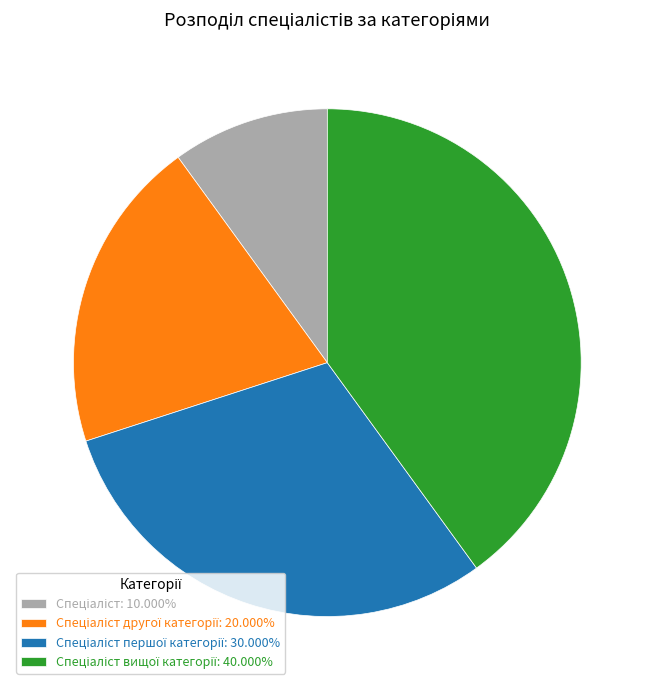

Is there any slice that represents more than half of the pie?

No